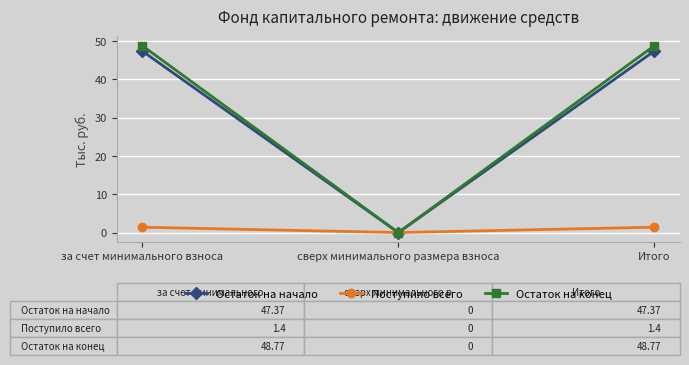

Does the chart display data point markers on the line(s)?

Yes